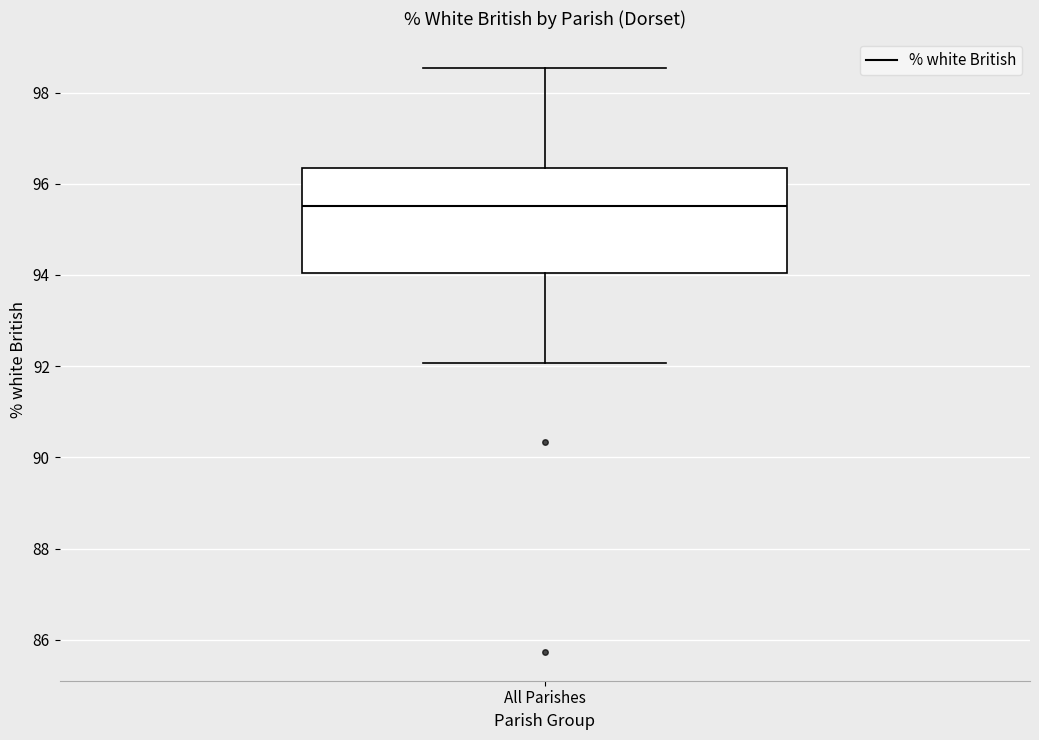

Where does the median line of the box for All Parishes sit on the y-axis? The values are not printed on the chart, so give them approximately, as read against the axis.

95.6